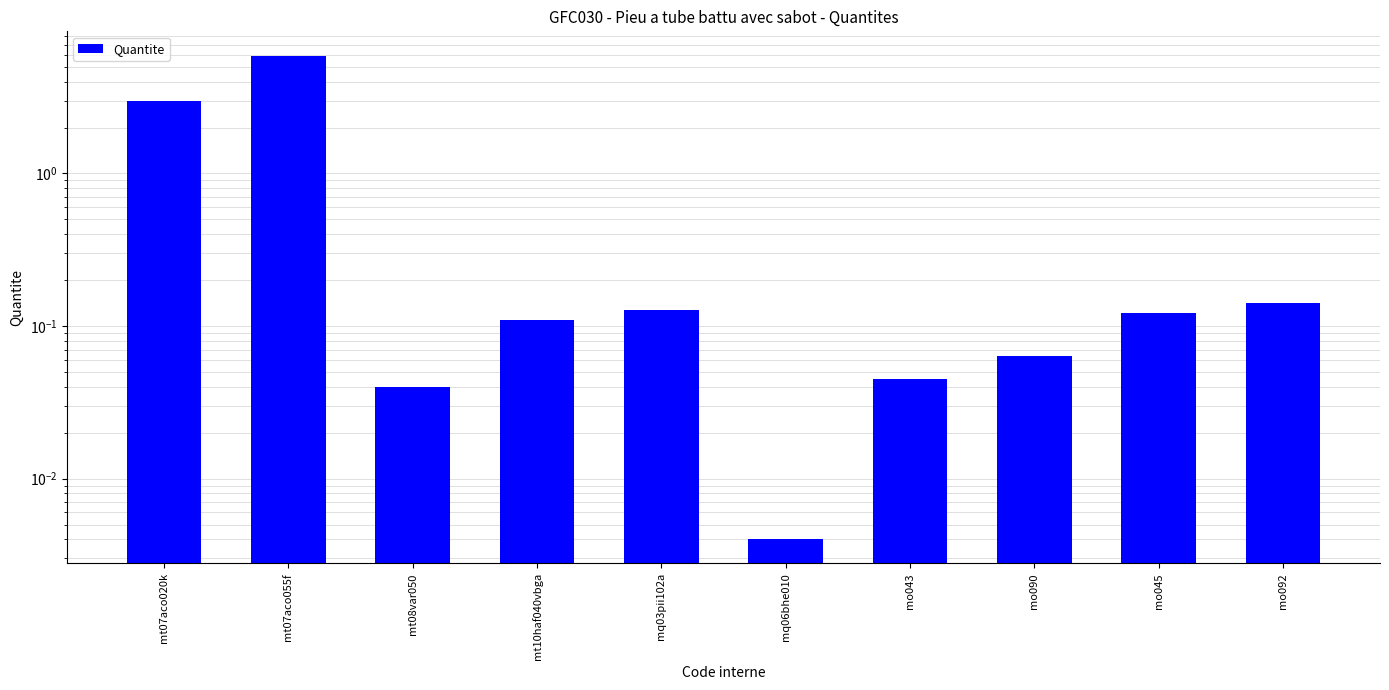

List the labels in order of value, smallest first.

mq06bhe010, mt08var050, mo043, mo090, mt10haf040vbga, mo045, mq03pii102a, mo092, mt07aco020k, mt07aco055f